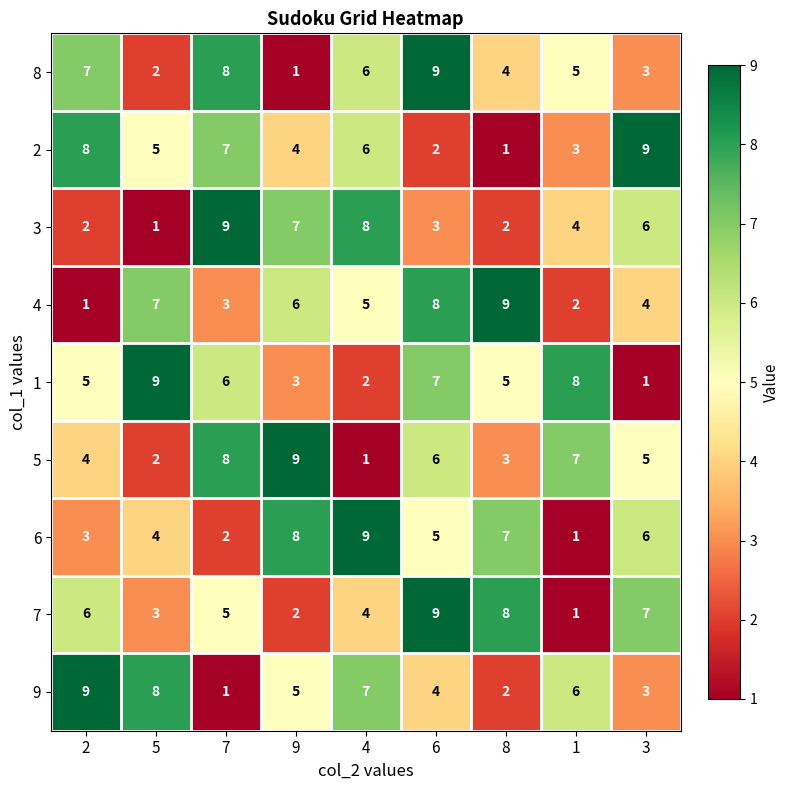

The 8 series shows 7 at 1. True or false?

False